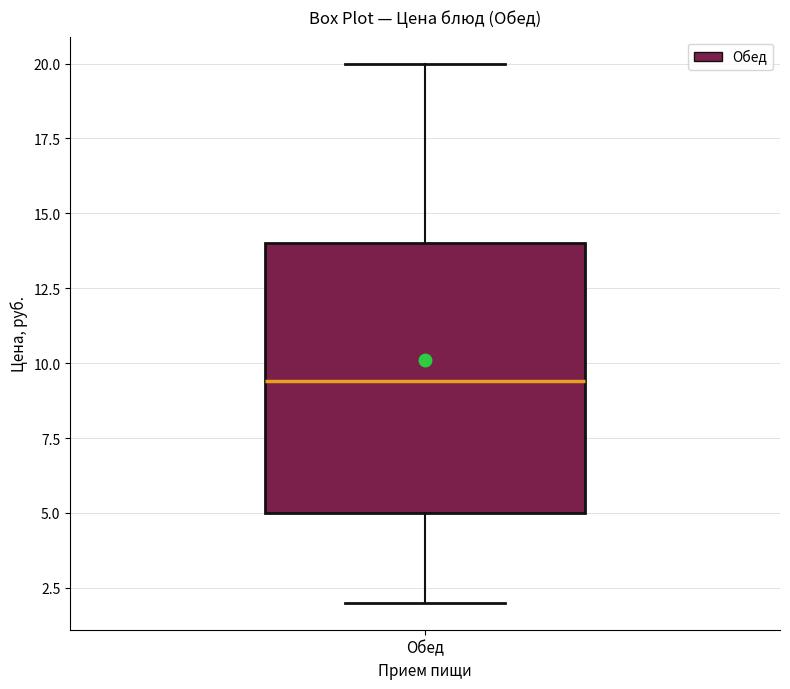

Read this box plot against the y-axis: the position of the median line, the range covered by the box, and the ends of both whiskers. The values are not printed on the chart, so give them approximately, as read against the axis.

median 9.5, box 5.0 to 14.0, whiskers 2.0 to 20.0